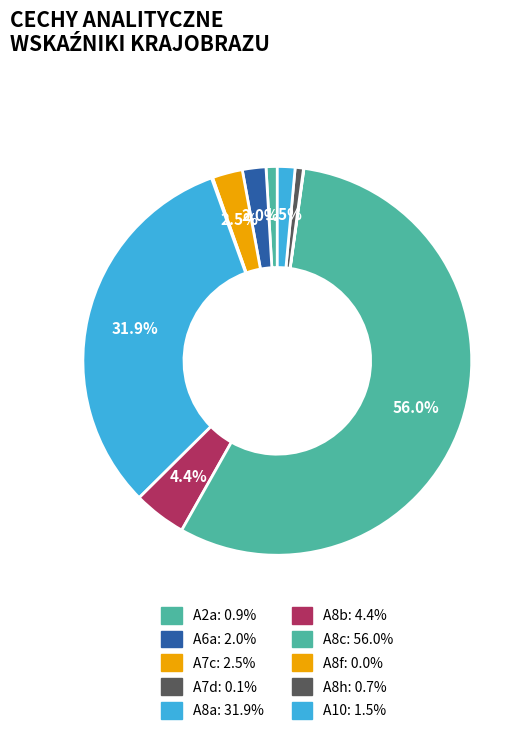

Do A6a and A7d together represent more than half of the pie?

No